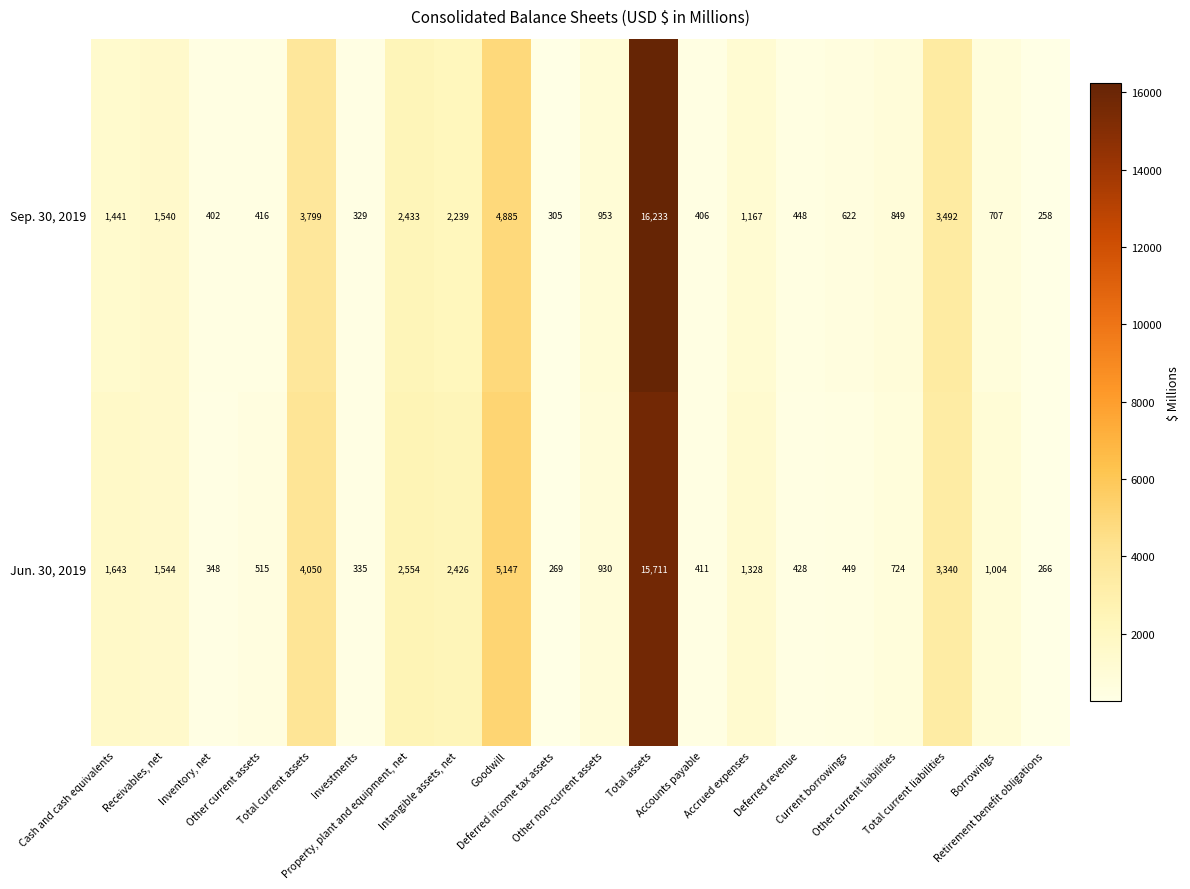

Which series has the largest range (max minus min)?

Sep. 30, 2019